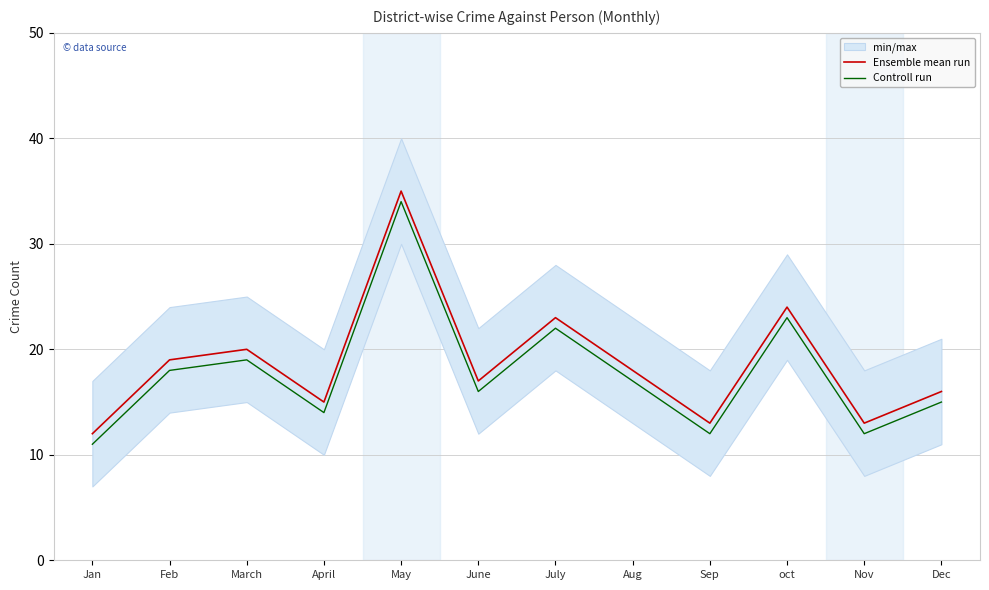

Does the chart display data point markers on the line(s)?

No